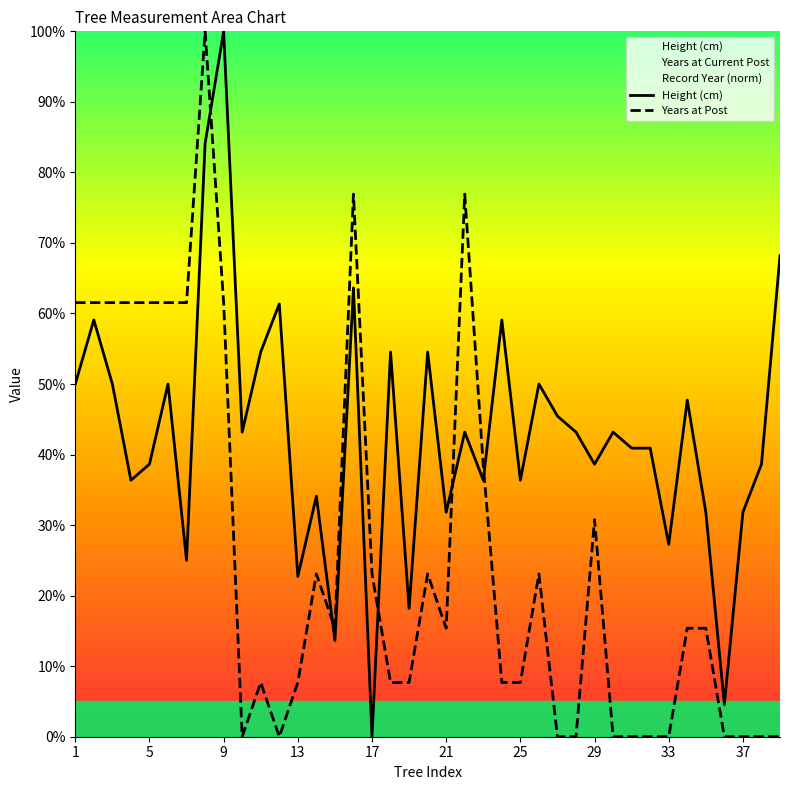

Where does the Years at Post series first go above 15?

1